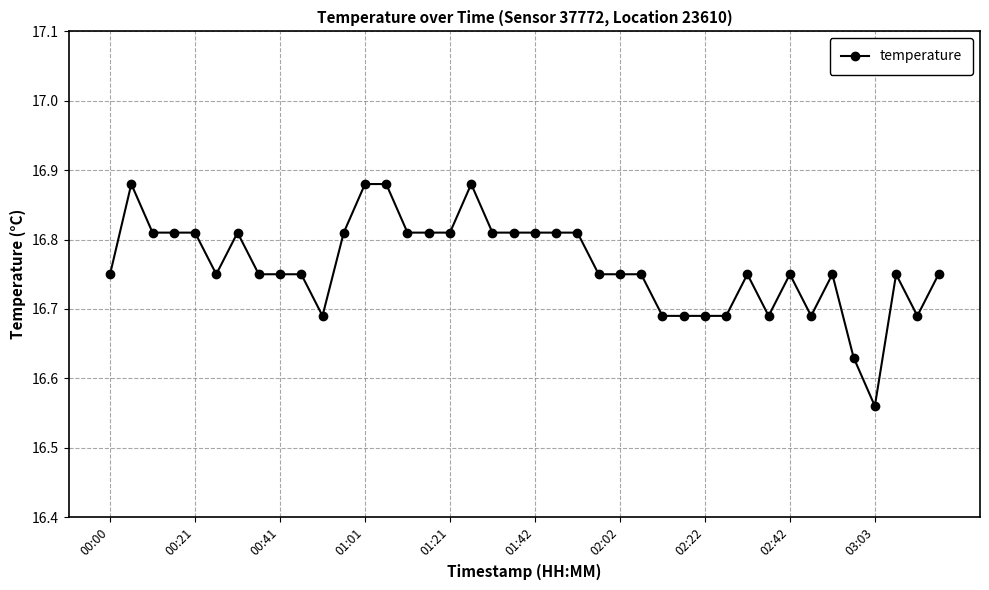

How many values are between 16 and 17?

40